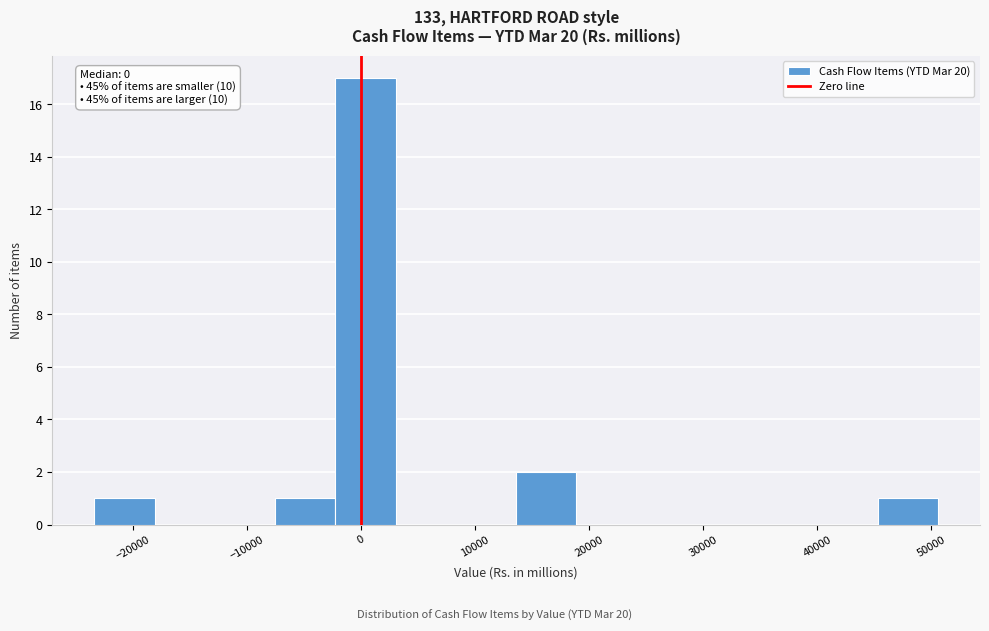

Which range on the x-axis has the tallest bar?

-2000 to 3000